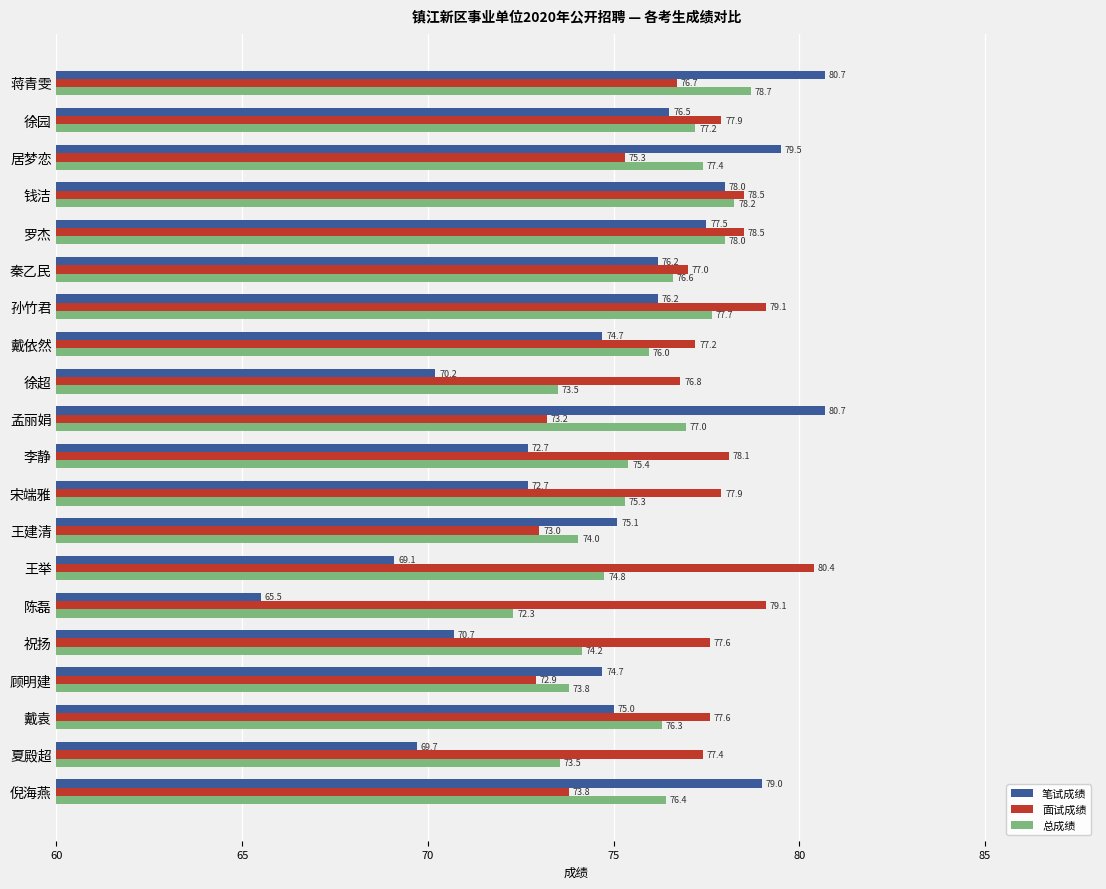

Count the number of categories in the chart.

20